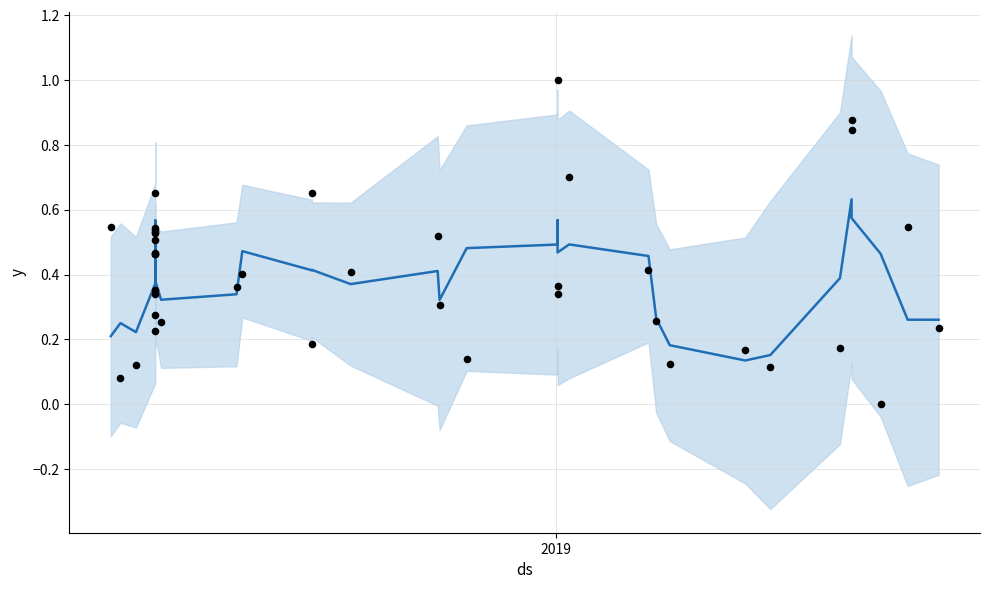

At how many categories does at least one series exceed 0?

40